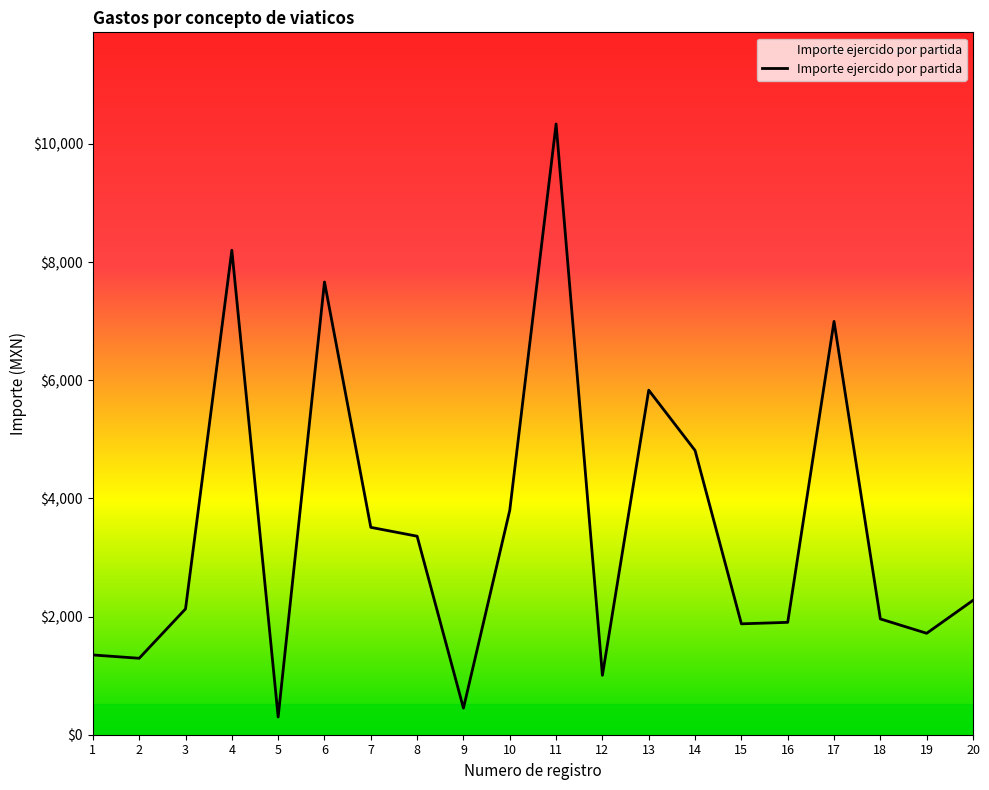

The value at 17 is 3697.1. True or false?

False